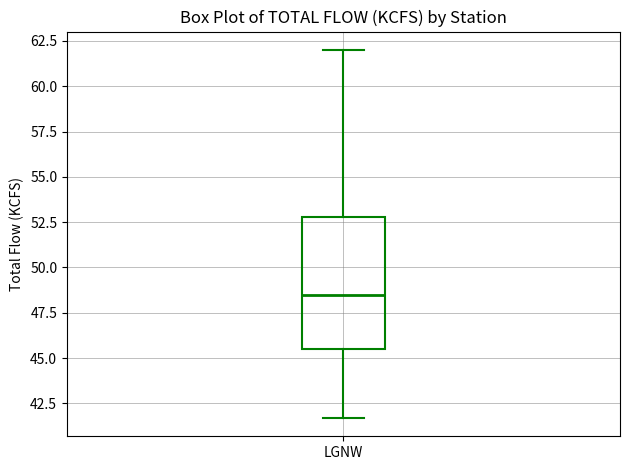

Where does the upper whisker of the box for LGNW end on the y-axis? The values are not printed on the chart, so give them approximately, as read against the axis.

62.0